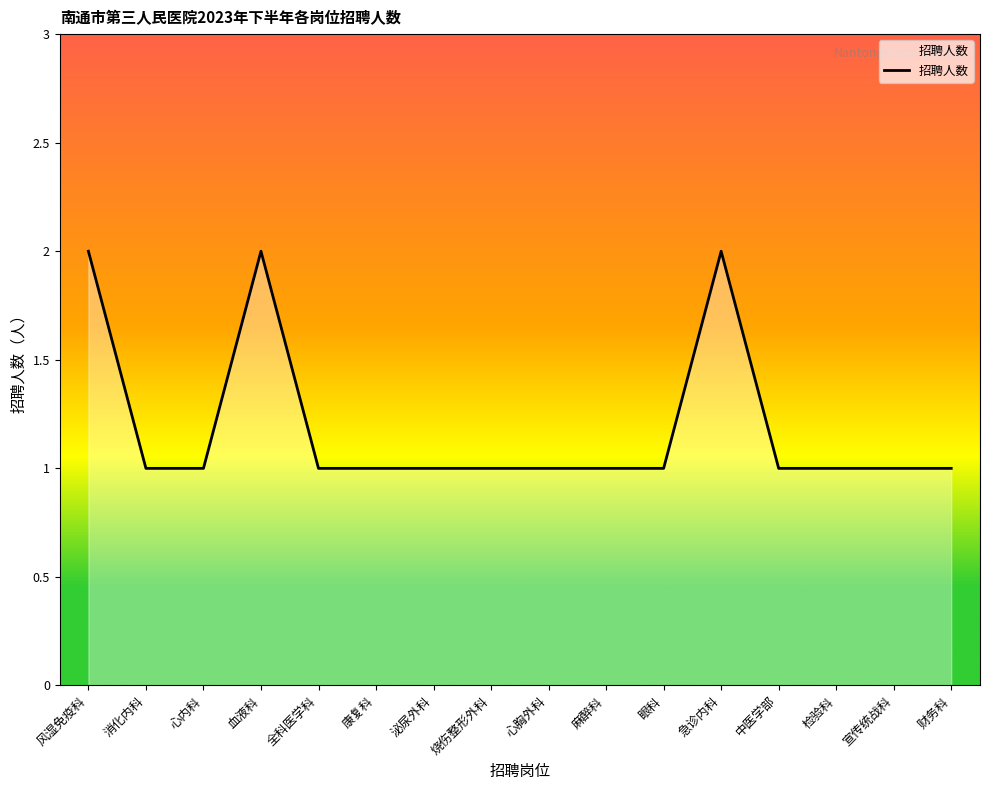

What is the ratio of the value at 康复科 to the value at 消化内科?

1.0